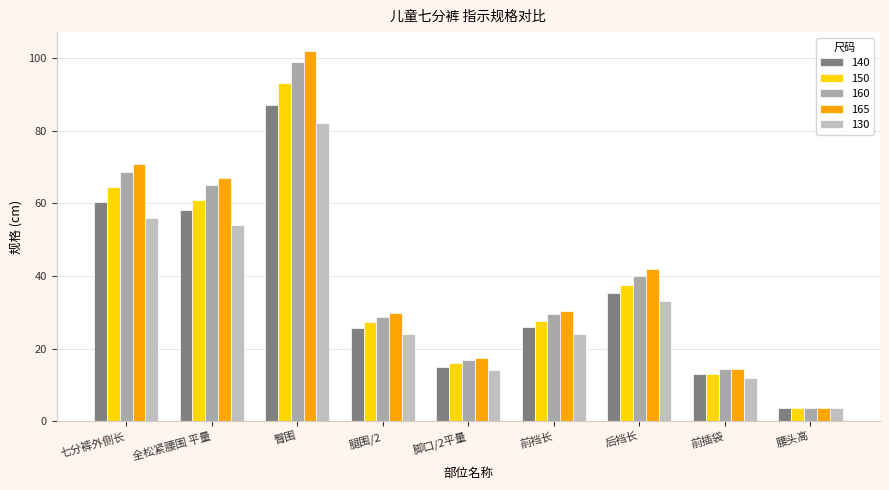

True or false: 165 has a value of 17.4 at 脚口/2平量.

True